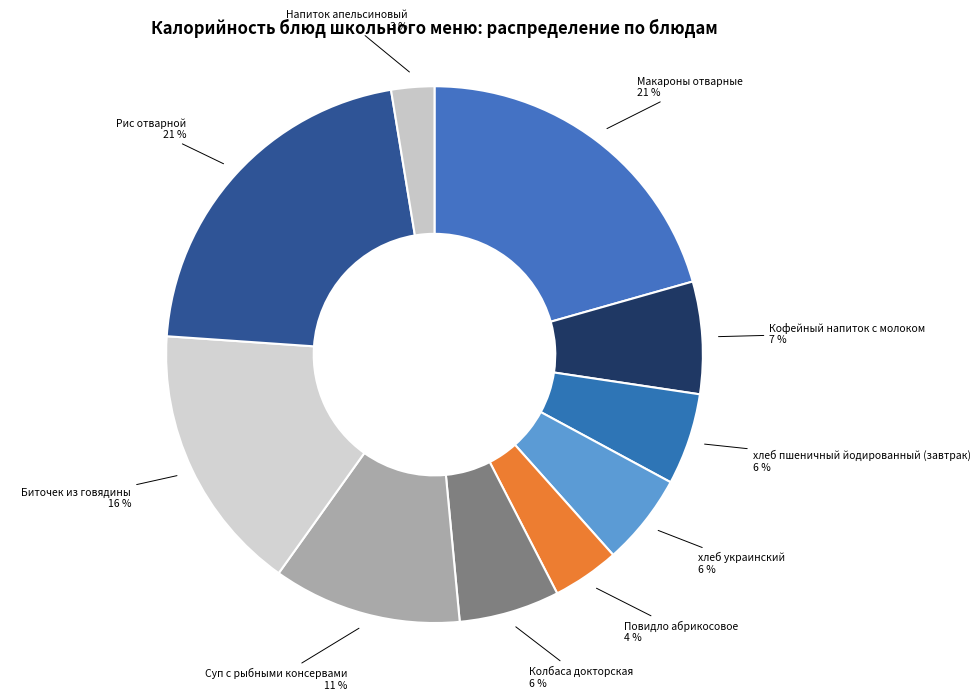

To the nearest percent, what is the average slice percentage?

10%